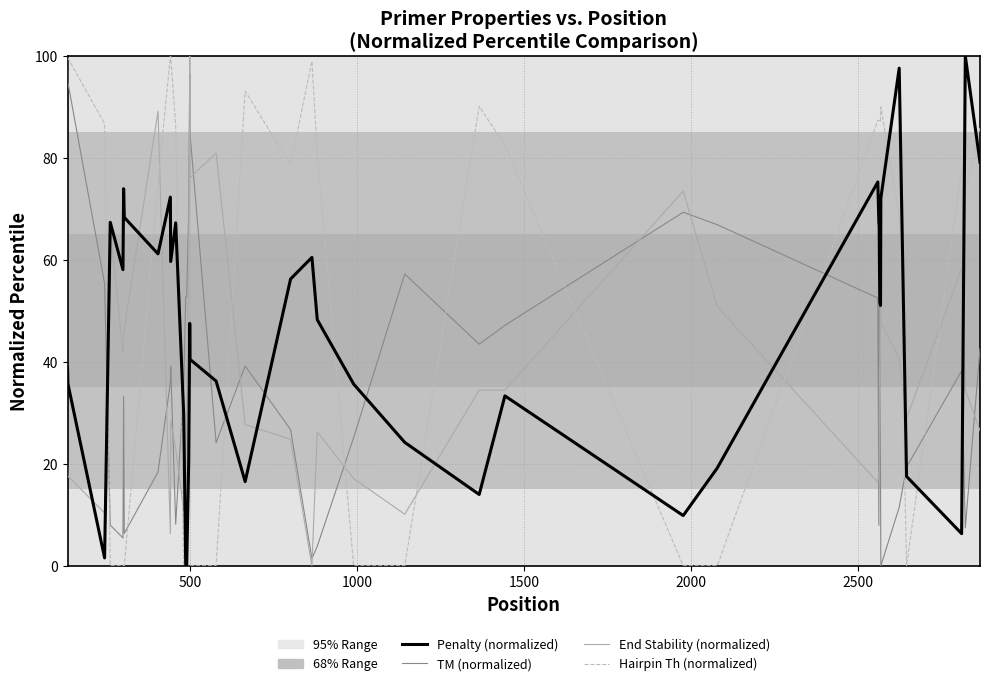

What is the maximum value for Penalty (normalized)?

100.0